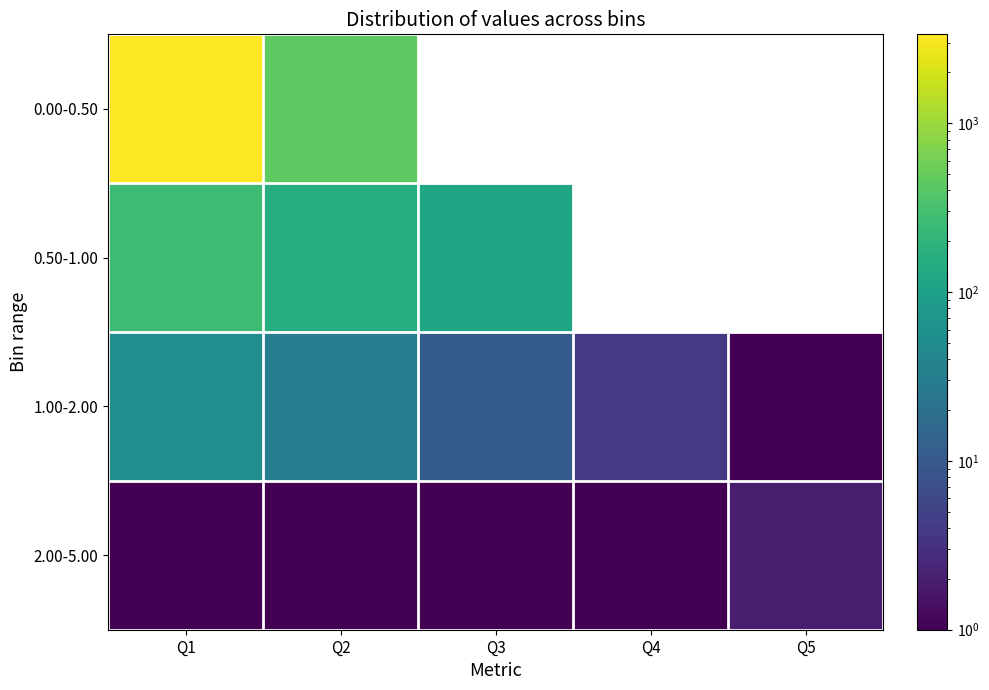

At how many categories does at least one series exceed 193?

2